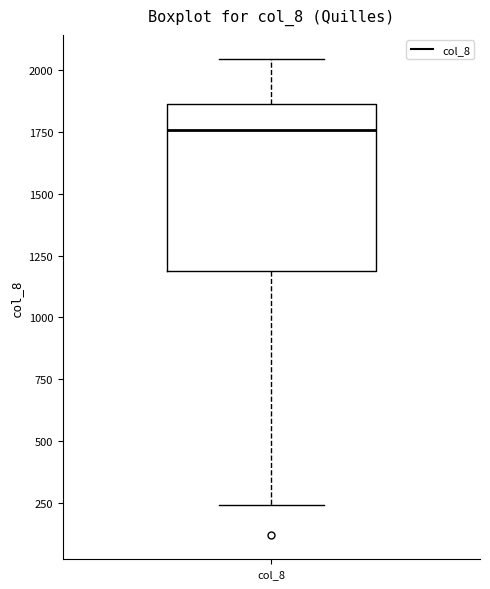

Where is the upper edge of the box for col_8 on the y-axis? The values are not printed on the chart, so give them approximately, as read against the axis.

1850